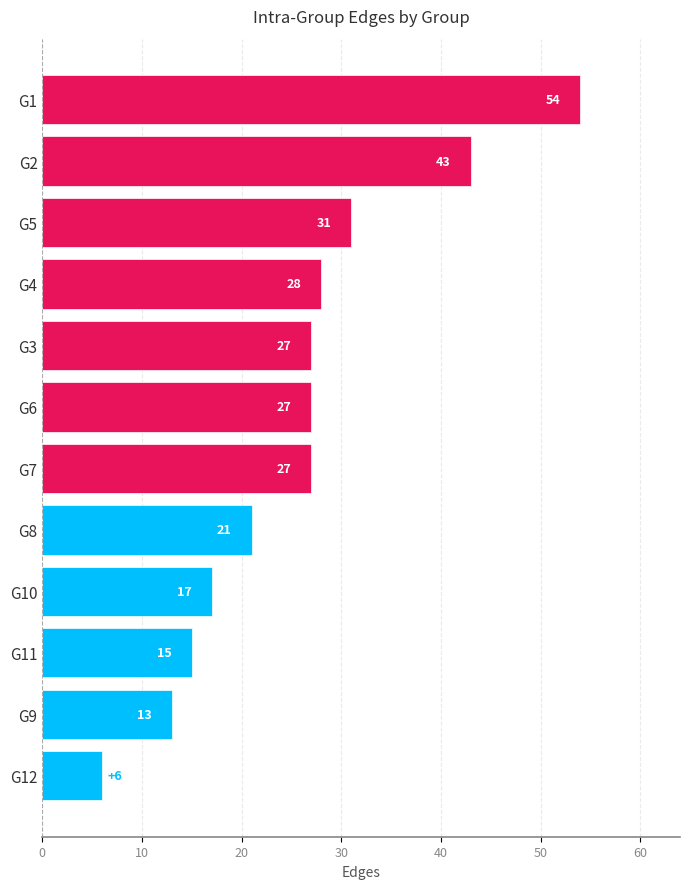

What position from the bottom is G4?

9